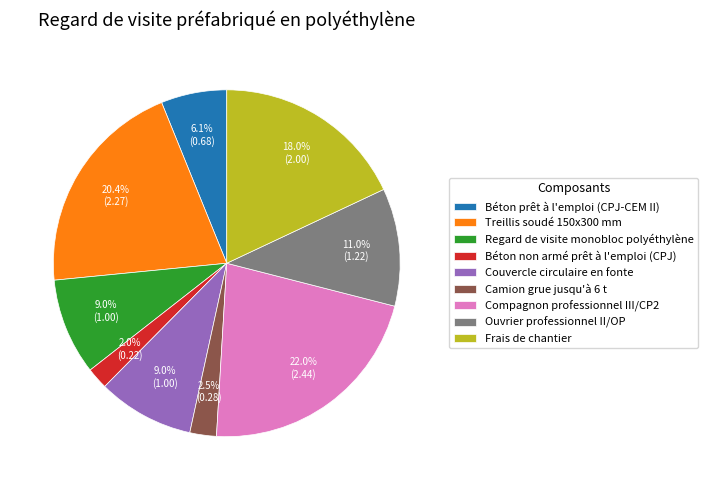

Combined, what portion of the pie is Couvercle circulaire en fonte and Regard de visite monobloc polyéthylène?

18.0%